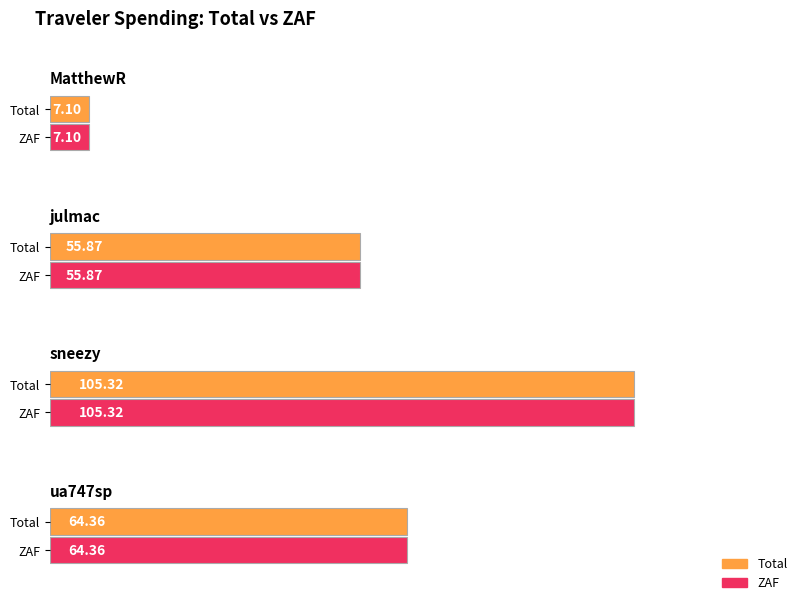

Rank the series by their maximum value, from lowest to highest.

Total, ZAF